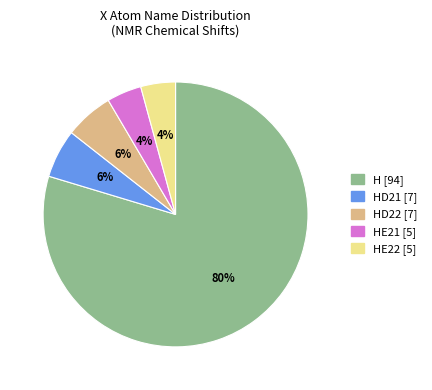

Is there a majority slice in this chart?

Yes